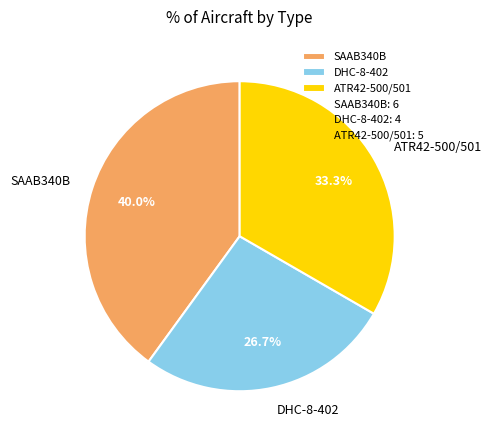

What is the ratio of the value at ATR42-500/501 to the value at SAAB340B?

0.8